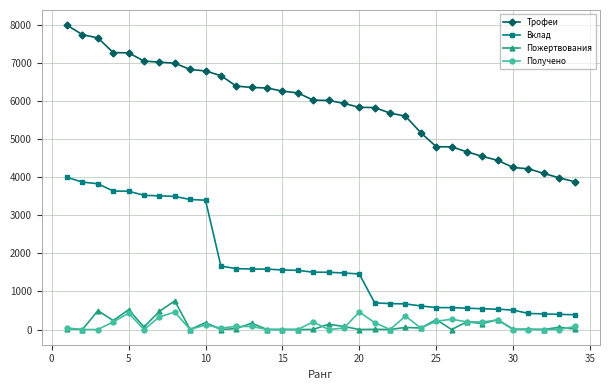

What is the maximum value shown in the chart?

8000